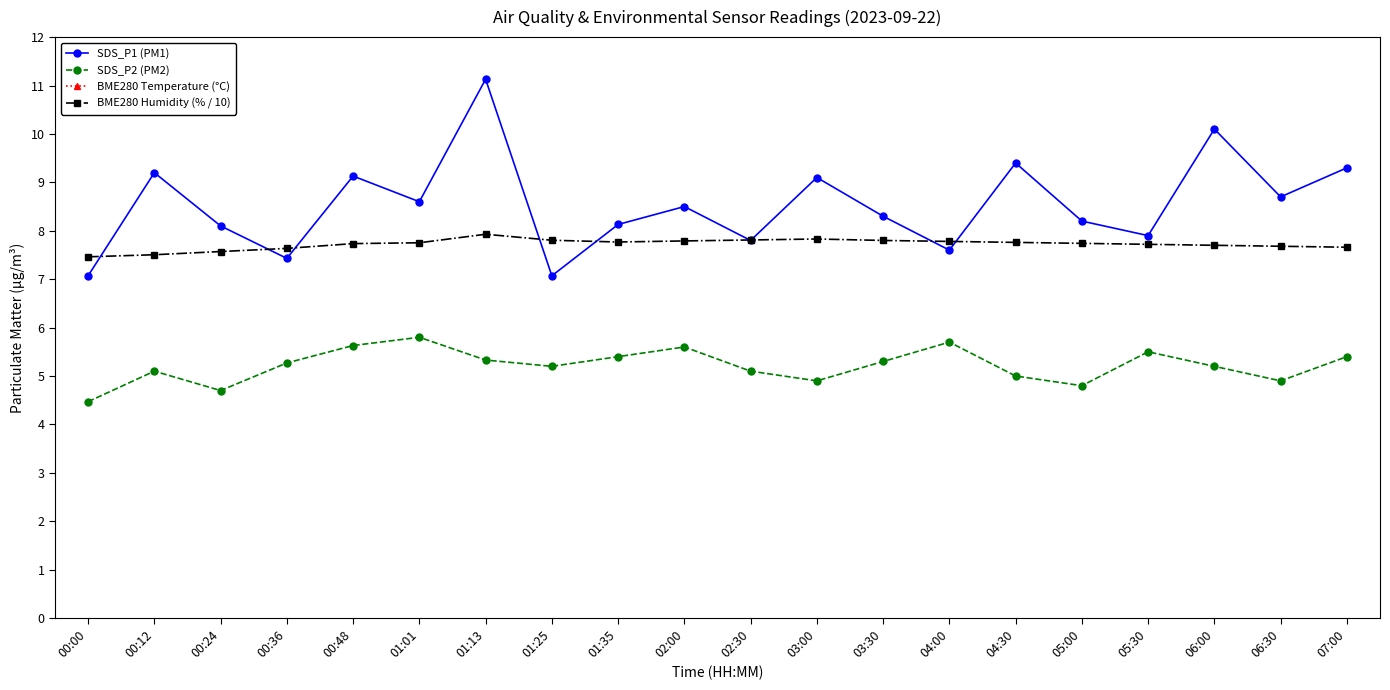

Is this an area chart (filled region under the line)?

No